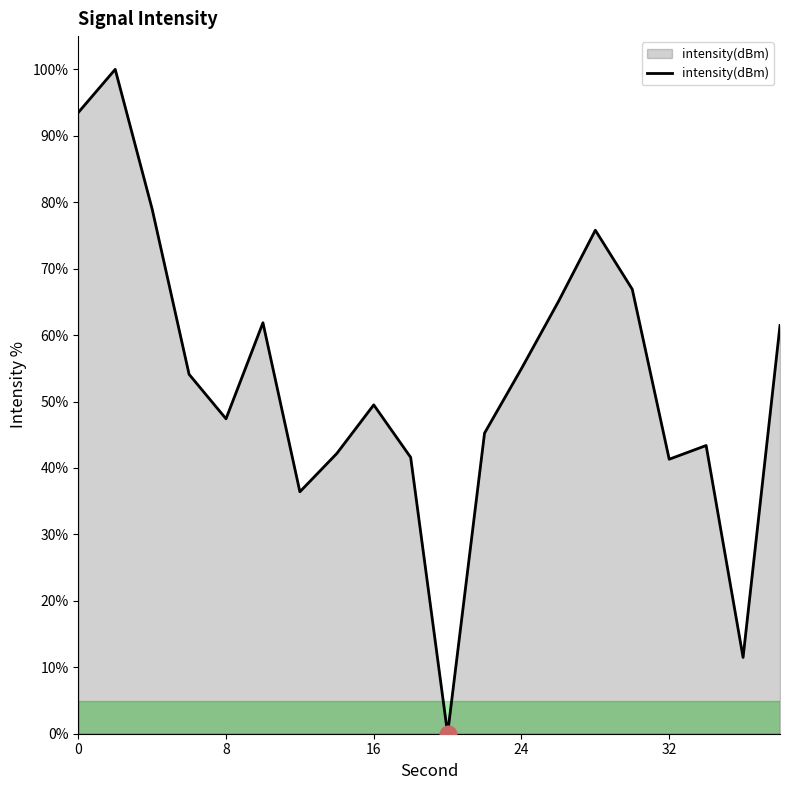

The value at 0 is 93.5. True or false?

True